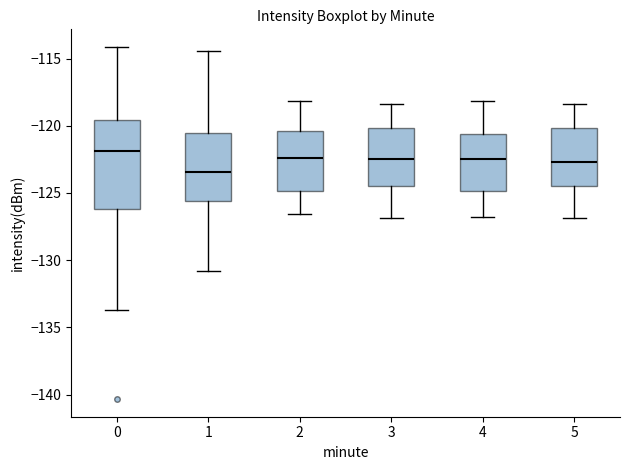

Comparing the boxes themselves (not the whiskers), which one is the tallest?

0